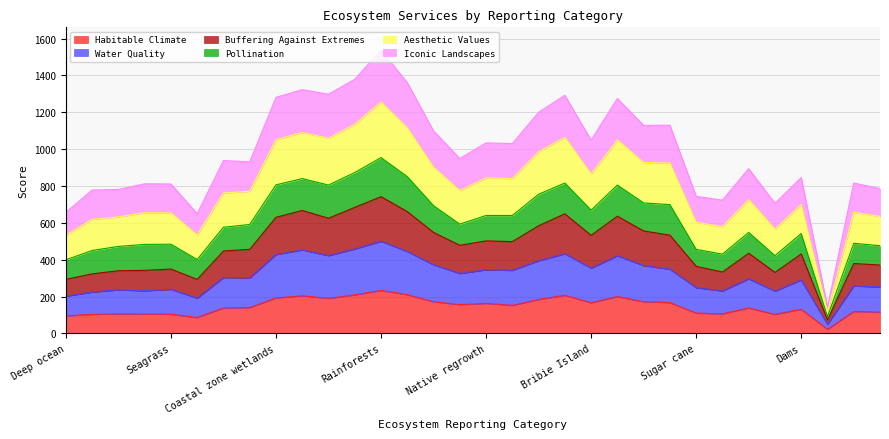

True or false: Habitable Climate has a value of 95 at Deep ocean.

True